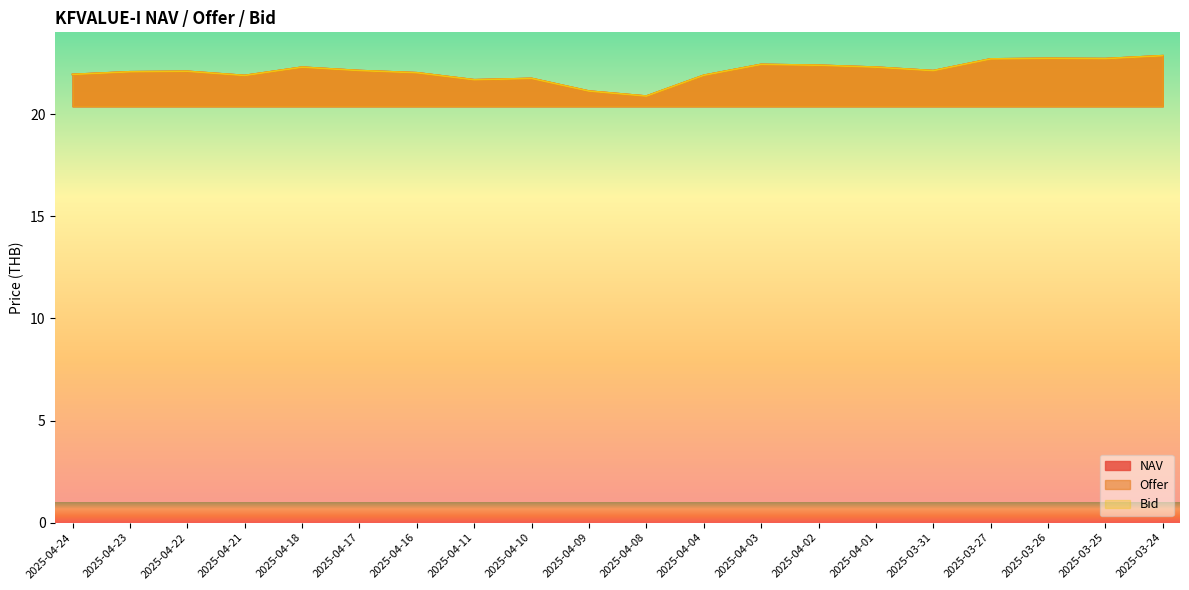

Reading right to left, list all the values displayed in this chart.

NAV: 2025-03-24=22.9	2025-03-25=22.7	2025-03-26=22.7	2025-03-27=22.7	2025-03-31=22.1	2025-04-01=22.3	2025-04-02=22.4	2025-04-03=22.4	2025-04-04=21.9	2025-04-08=20.9	2025-04-09=21.1	2025-04-10=21.7	2025-04-11=21.7	2025-04-16=22.0	2025-04-17=22.1	2025-04-18=22.3	2025-04-21=21.9	2025-04-22=22.1	2025-04-23=22.1	2025-04-24=21.9
Offer: 2025-03-24=22.9	2025-03-25=22.7	2025-03-26=22.7	2025-03-27=22.7	2025-03-31=22.1	2025-04-01=22.3	2025-04-02=22.4	2025-04-03=22.4	2025-04-04=21.9	2025-04-08=20.9	2025-04-09=21.1	2025-04-10=21.7	2025-04-11=21.7	2025-04-16=22.0	2025-04-17=22.1	2025-04-18=22.3	2025-04-21=21.9	2025-04-22=22.1	2025-04-23=22.1	2025-04-24=21.9
Bid: 2025-03-24=22.9	2025-03-25=22.7	2025-03-26=22.7	2025-03-27=22.7	2025-03-31=22.1	2025-04-01=22.3	2025-04-02=22.4	2025-04-03=22.4	2025-04-04=21.9	2025-04-08=20.9	2025-04-09=21.1	2025-04-10=21.7	2025-04-11=21.7	2025-04-16=22.0	2025-04-17=22.1	2025-04-18=22.3	2025-04-21=21.9	2025-04-22=22.1	2025-04-23=22.1	2025-04-24=21.9